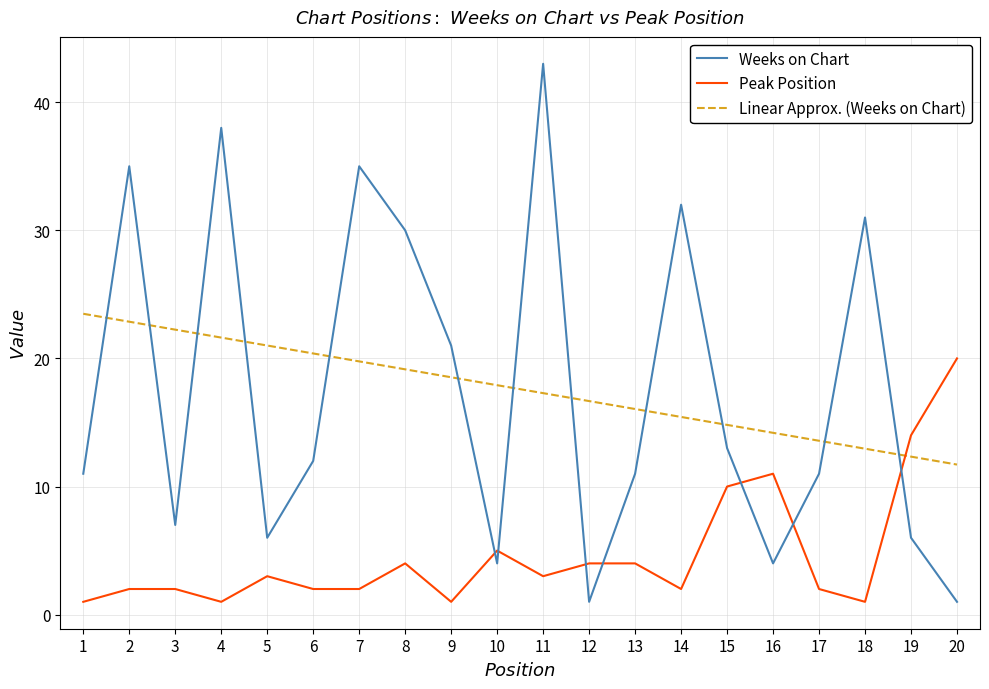

At 20, list the series in order from largest to smallest.

Peak Position, Linear Approx. (Weeks on Chart), Weeks on Chart